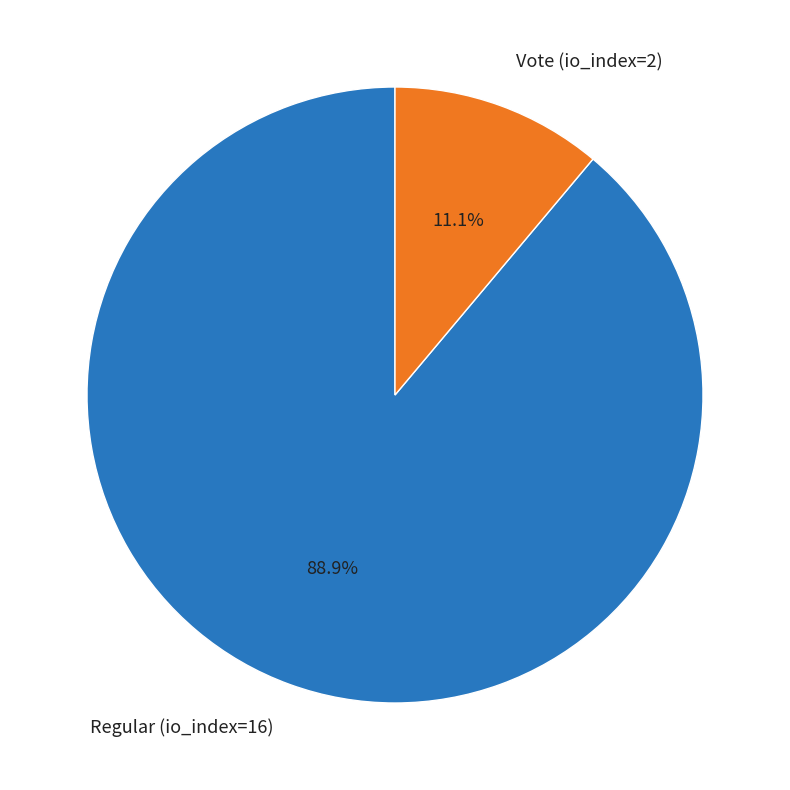

How many slices are in this pie chart?

2